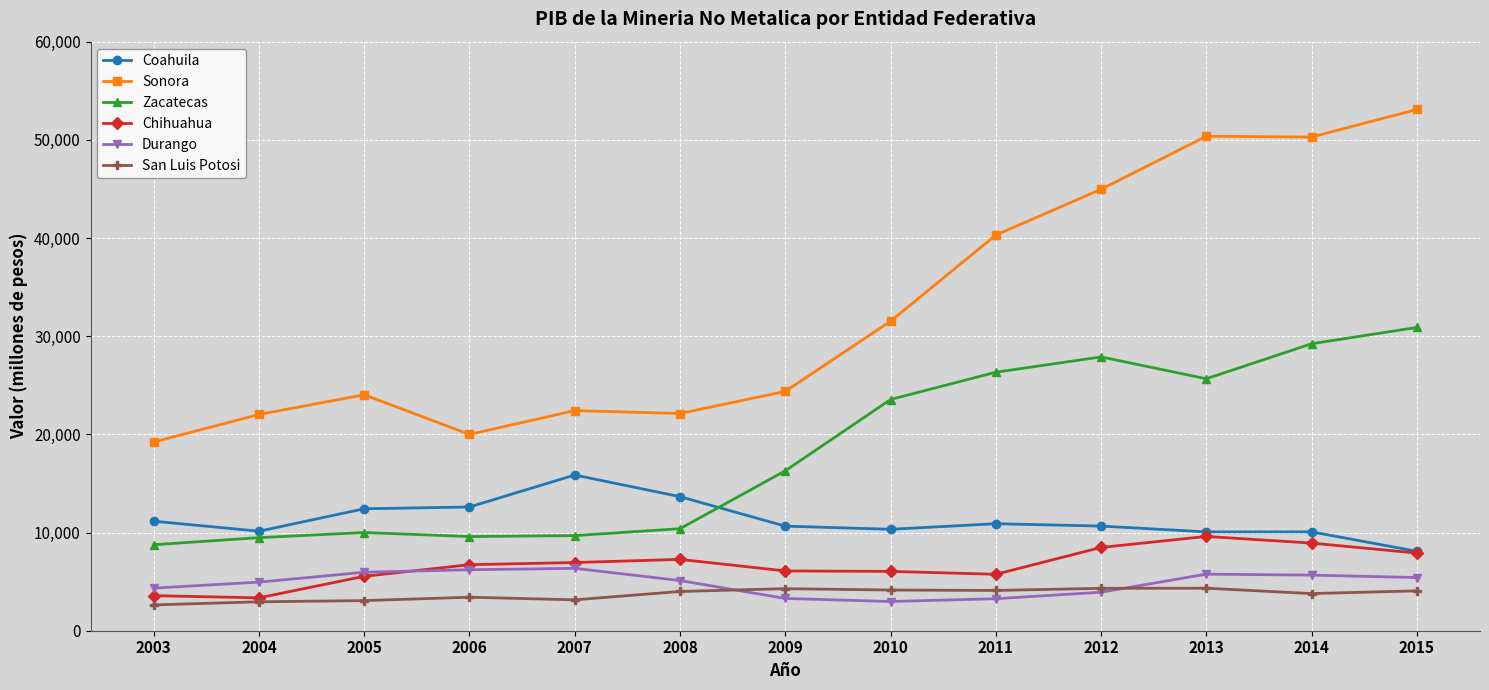

Is this an area chart (filled region under the line)?

No